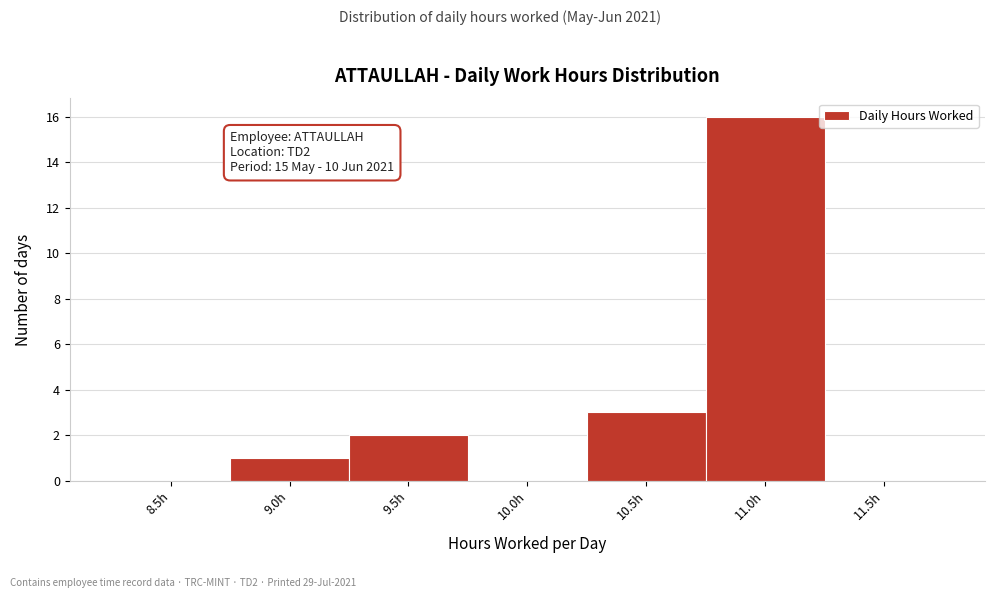

Reading right to left, what are all the values shown in this chart?

11.5h=0	11.0h=16	10.5h=3	10.0h=0	9.5h=2	9.0h=1	8.5h=0